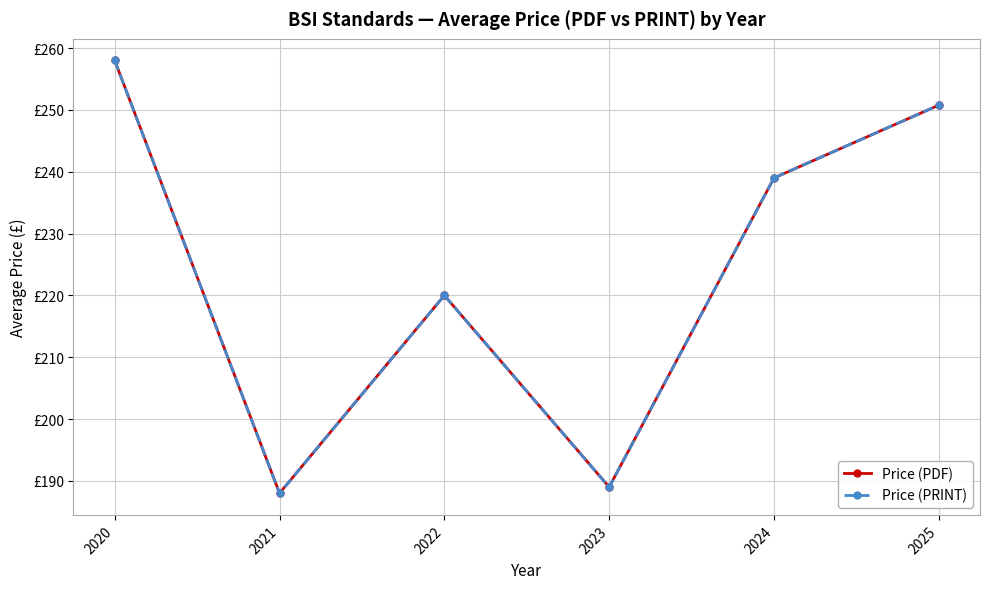

List the labels in order of Price (PDF) value, largest first.

2020, 2025, 2024, 2022, 2023, 2021